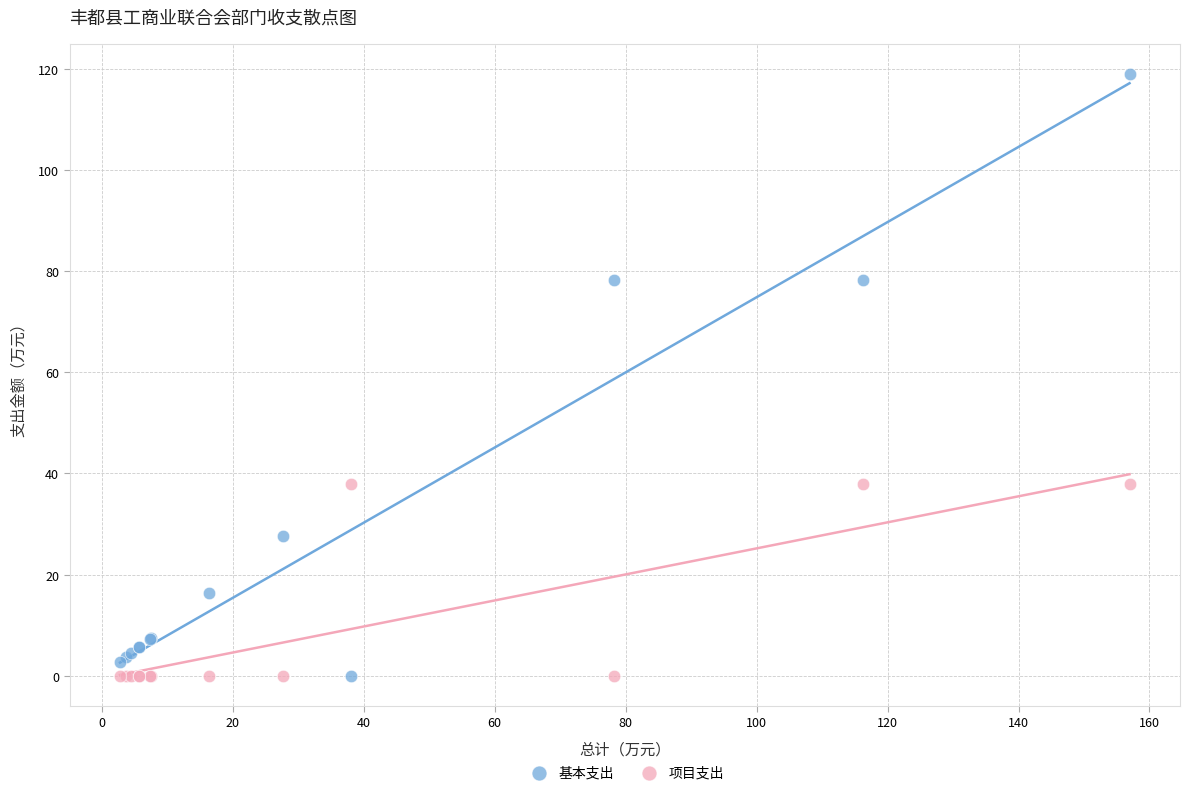

What is the X range (max minus min) for the scatter plot?

154.2